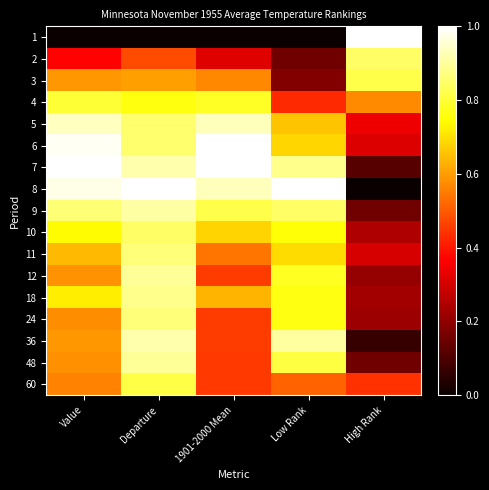

Which series changed the most between Departure and Low Rank?

3